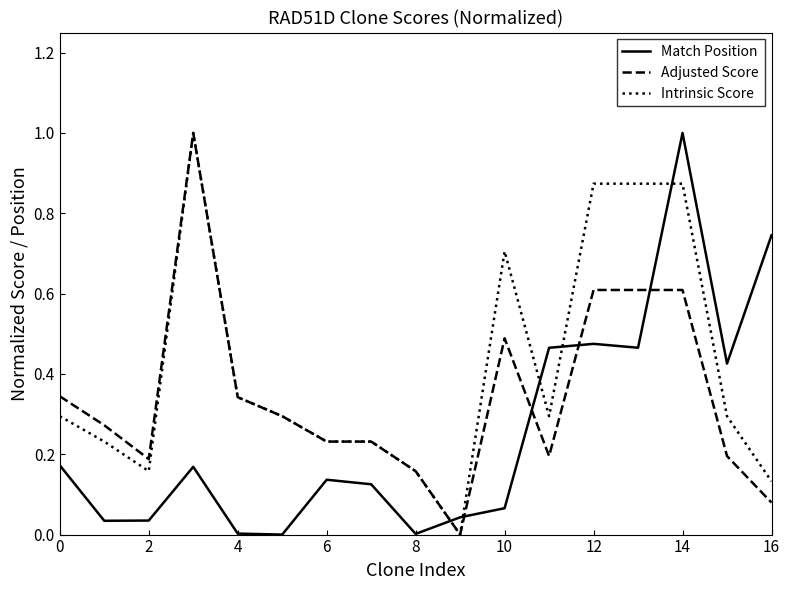

True or false: Match Position and Adjusted Score cross at least once.

True